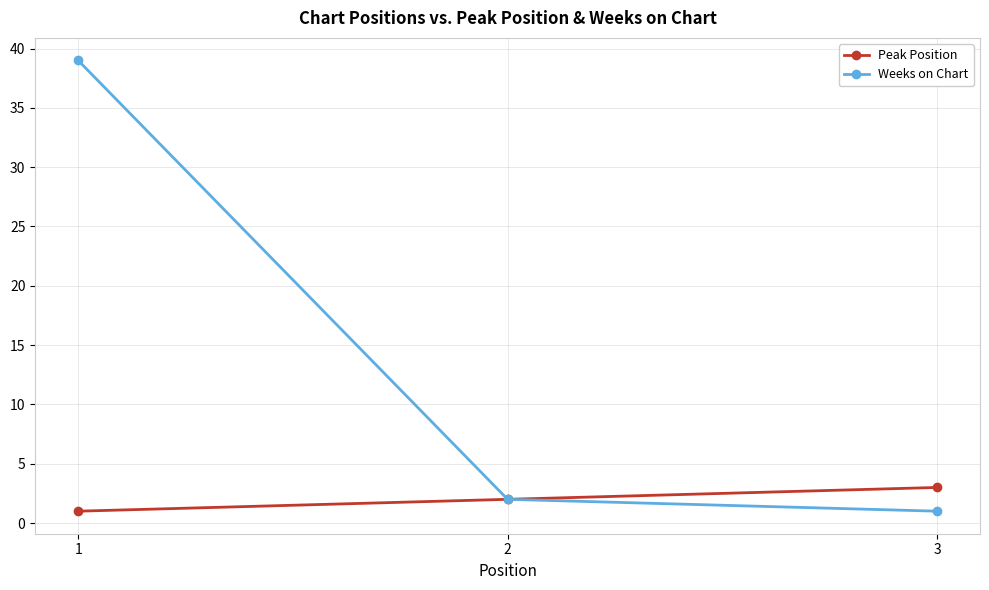

How many categories are shown in the chart?

3